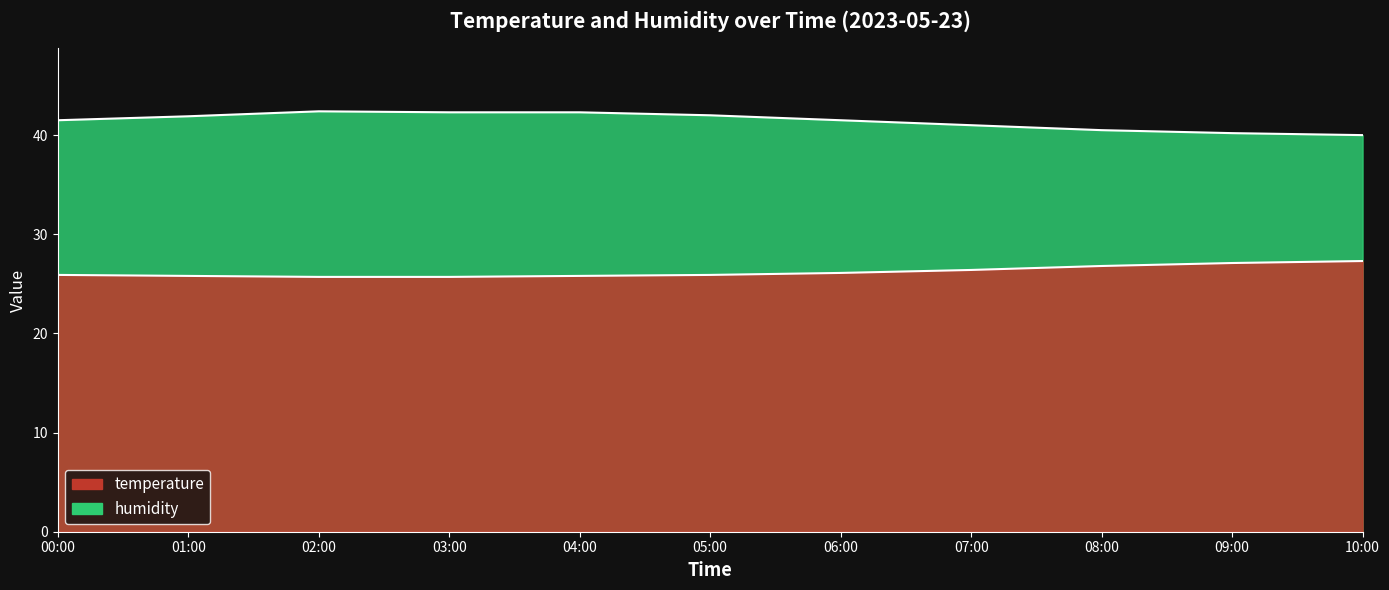

What is the sum of all temperature values?

288.5